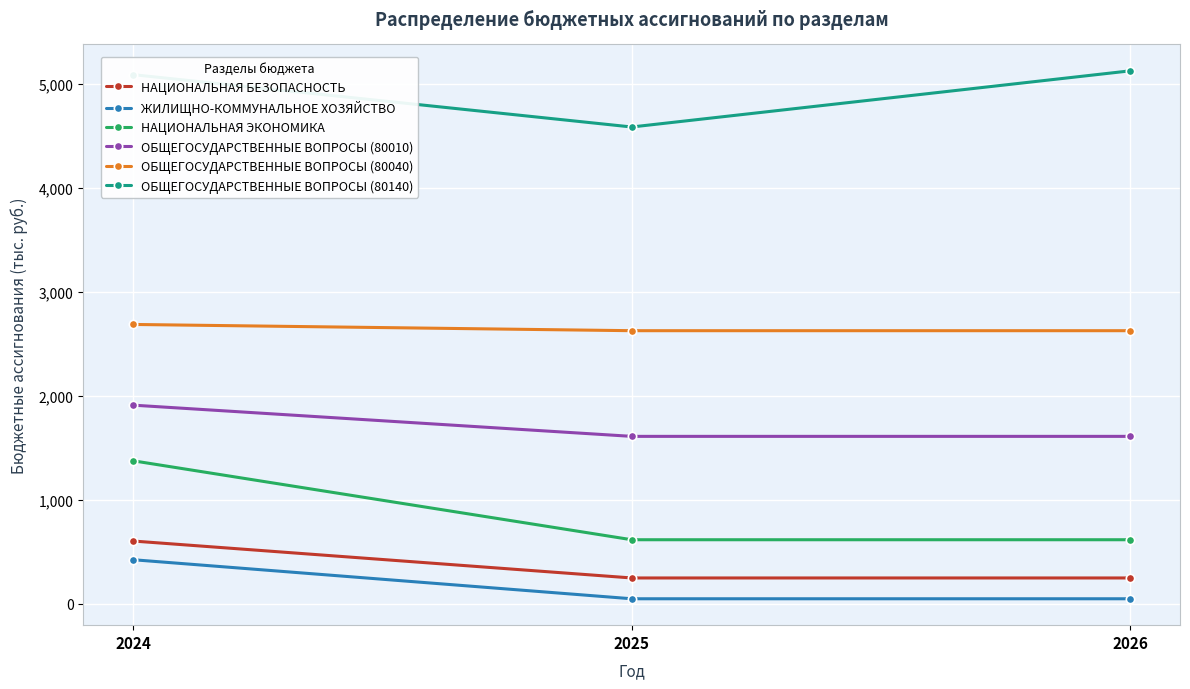

Between 2024 and 2026, which series saw the biggest shift?

НАЦИОНАЛЬНАЯ ЭКОНОМИКА